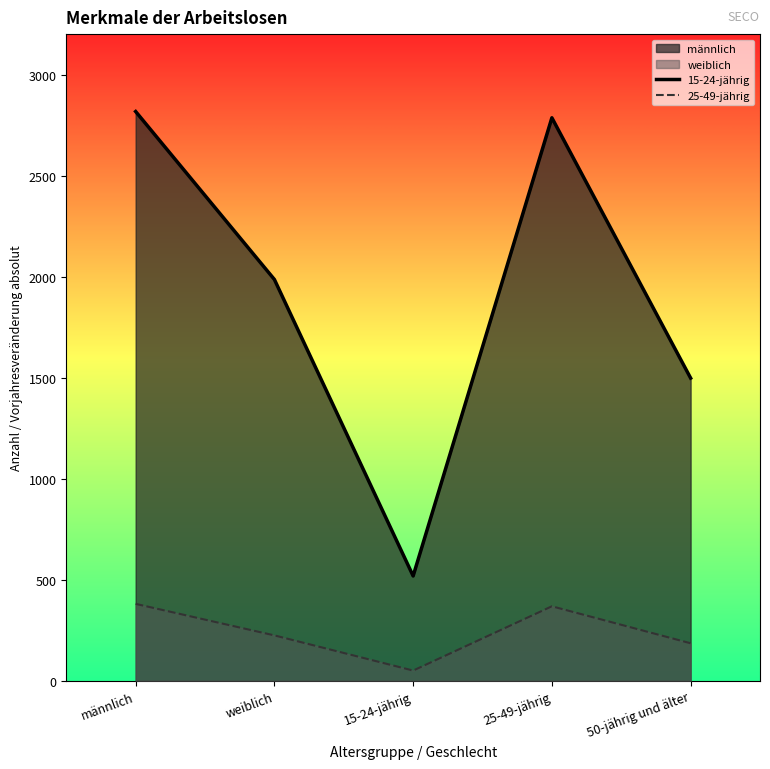

What is the value of the 25-49-jährig point at the 2nd from the left?

225